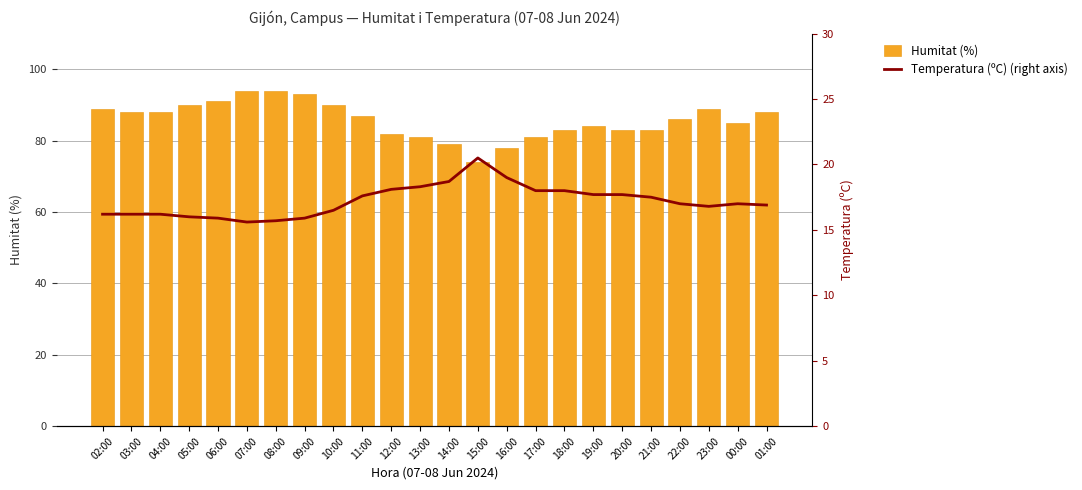

Reading left to right, transcribe all the data shown in this chart.

Humitat (%): 02:00=89.0	03:00=88.0	04:00=88.0	05:00=90.0	06:00=91.0	07:00=94.0	08:00=94.0	09:00=93.0	10:00=90.0	11:00=87.0	12:00=82.0	13:00=81.0	14:00=79.0	15:00=74.0	16:00=78.0	17:00=81.0	18:00=83.0	19:00=84.0	20:00=83.0	21:00=83.0	22:00=86.0	23:00=89.0	00:00=85.0	01:00=88.0
Temperatura (ºC) (right axis): 02:00=16.2	03:00=16.2	04:00=16.2	05:00=16.0	06:00=15.9	07:00=15.6	08:00=15.7	09:00=15.9	10:00=16.5	11:00=17.6	12:00=18.1	13:00=18.3	14:00=18.7	15:00=20.5	16:00=19.0	17:00=18.0	18:00=18.0	19:00=17.7	20:00=17.7	21:00=17.5	22:00=17.0	23:00=16.8	00:00=17.0	01:00=16.9